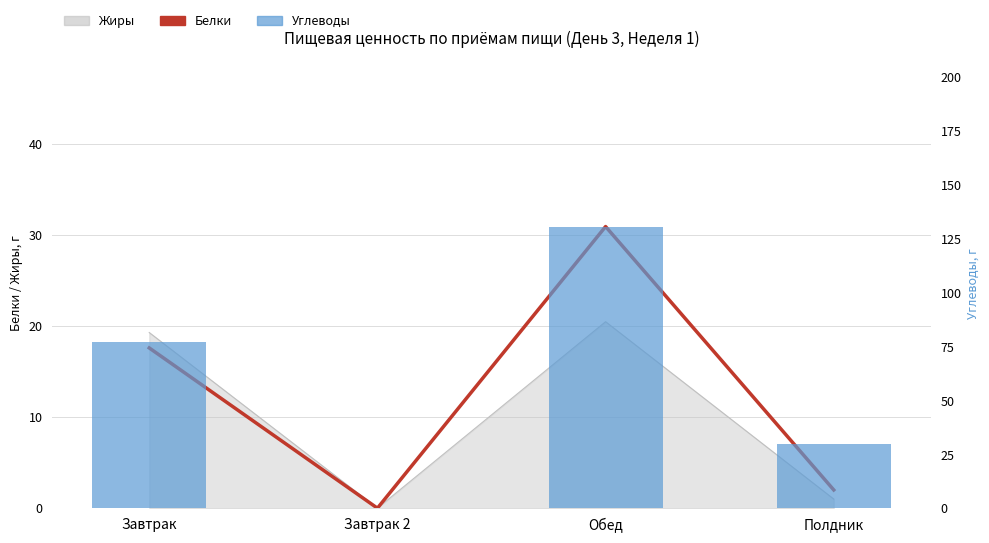

What is the difference between the Углеводы values at Обед and Завтрак 2?

130.7